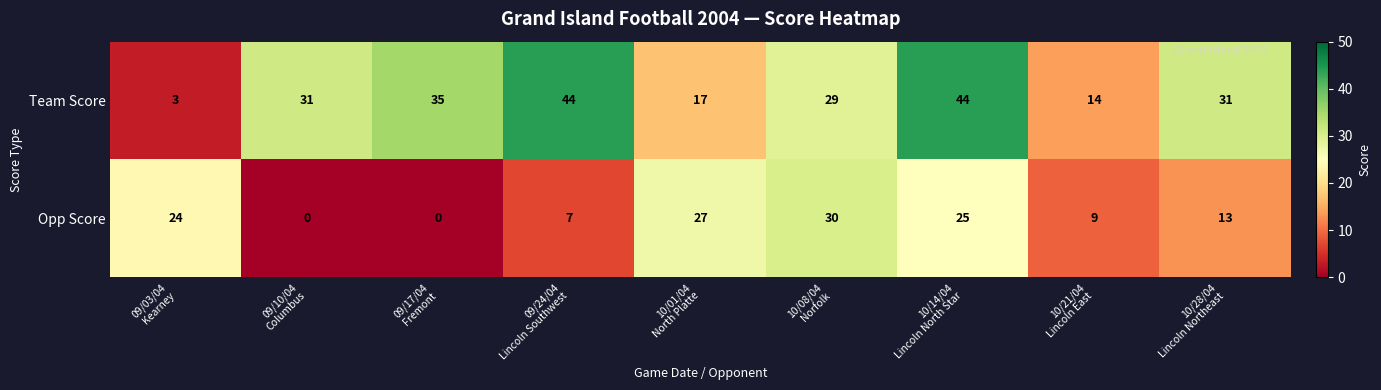

Reading left to right, transcribe all the data shown in this chart.

Team Score: 3	31	35	44	17	29	44	14	31
Opp Score: 24	0	0	7	27	30	25	9	13